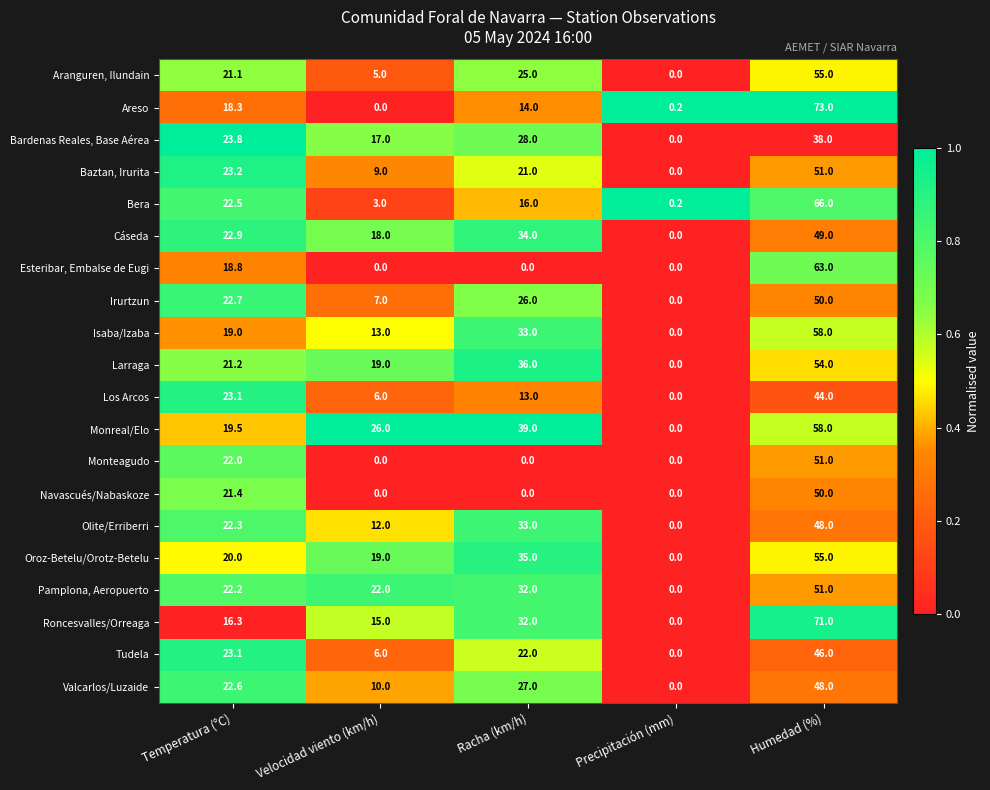

At how many categories does at least one series exceed 0?

5